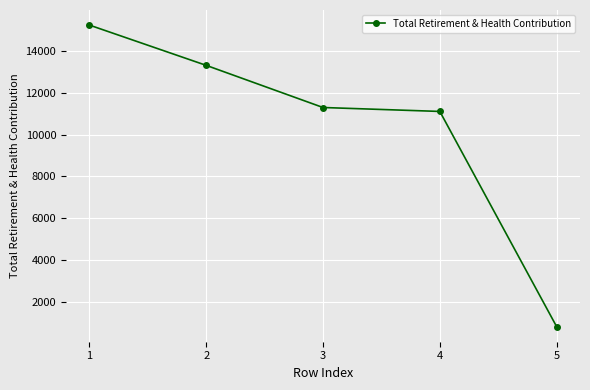

List the labels in order of value, smallest first.

5, 4, 3, 2, 1